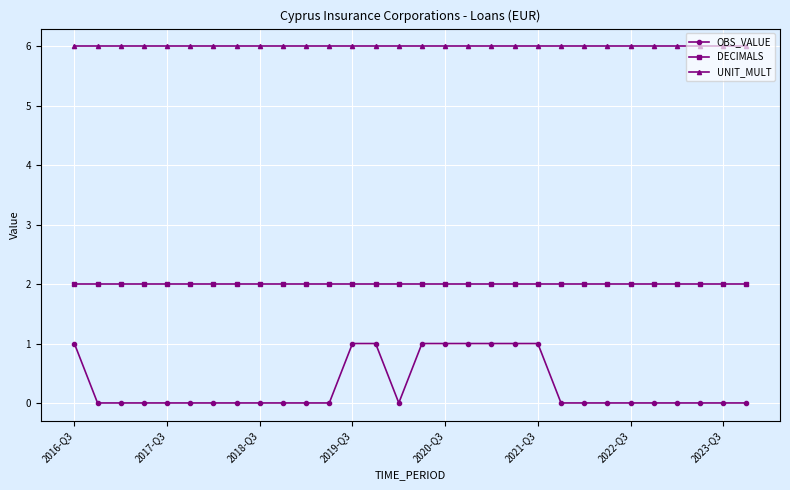

Rank the series by their maximum value, from lowest to highest.

OBS_VALUE, DECIMALS, UNIT_MULT